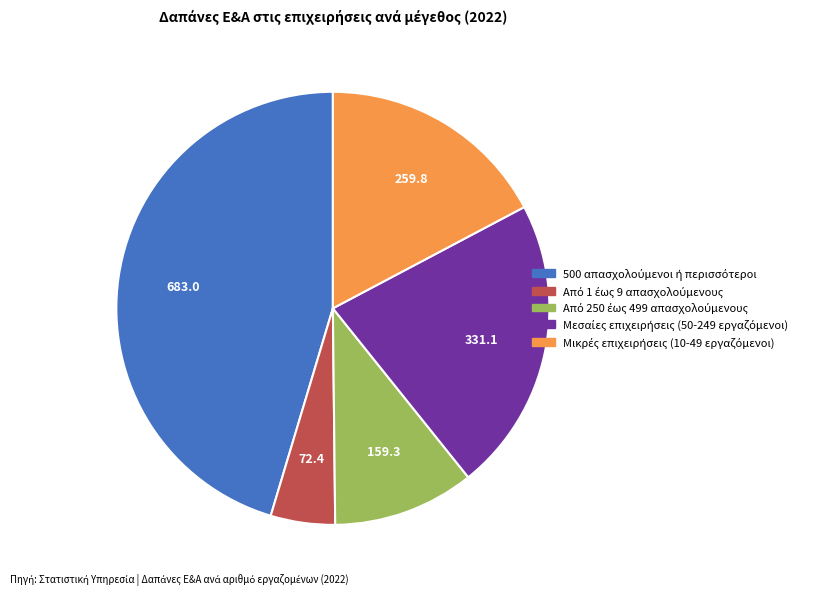

Does any single category account for the majority?

No